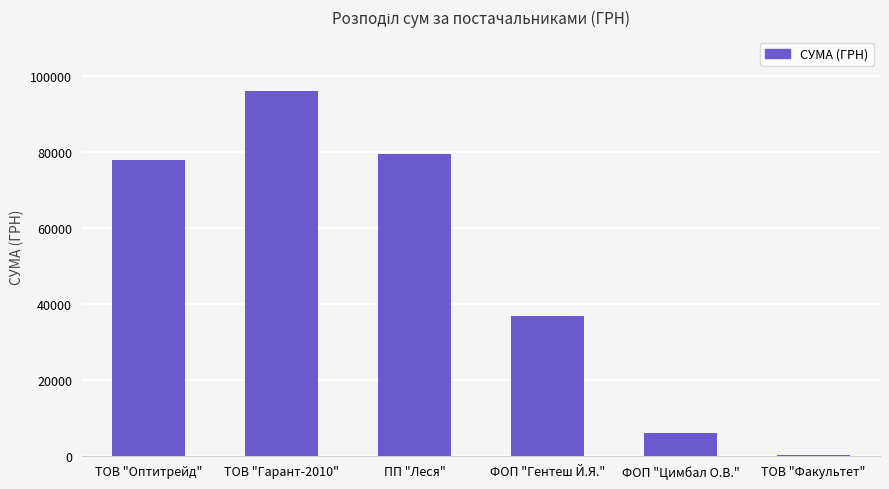

At which label is the value closest to 48116?

ФОП "Гентеш Й.Я."